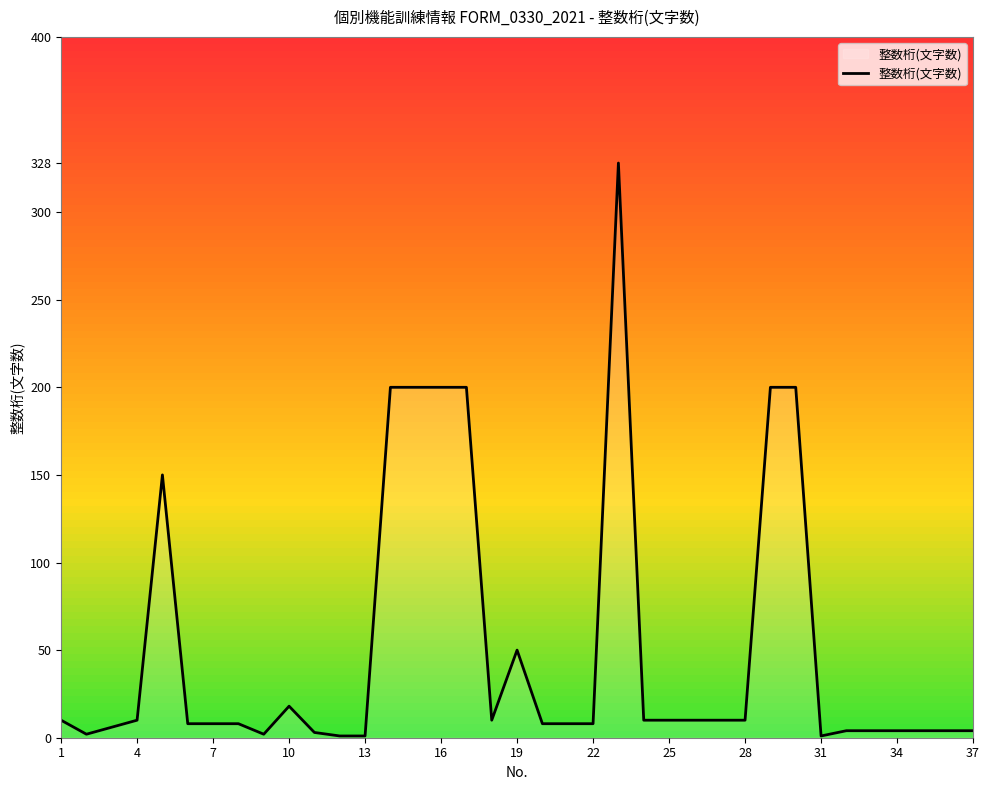

How many distinct data groups are displayed?

1